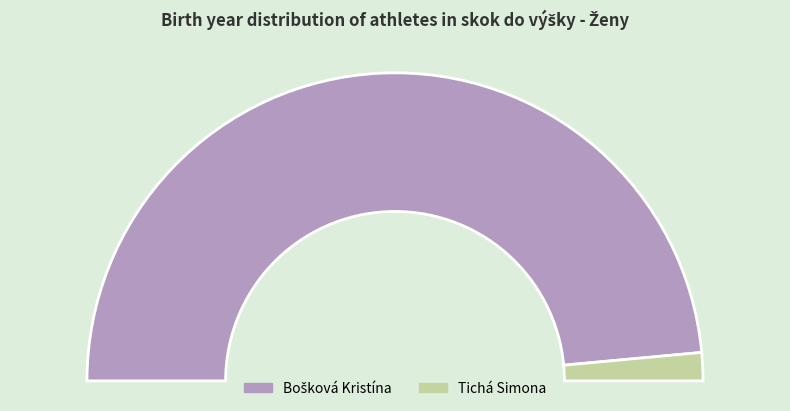

What percentage is the Bošková Kristína slice, to the nearest percent?

97%